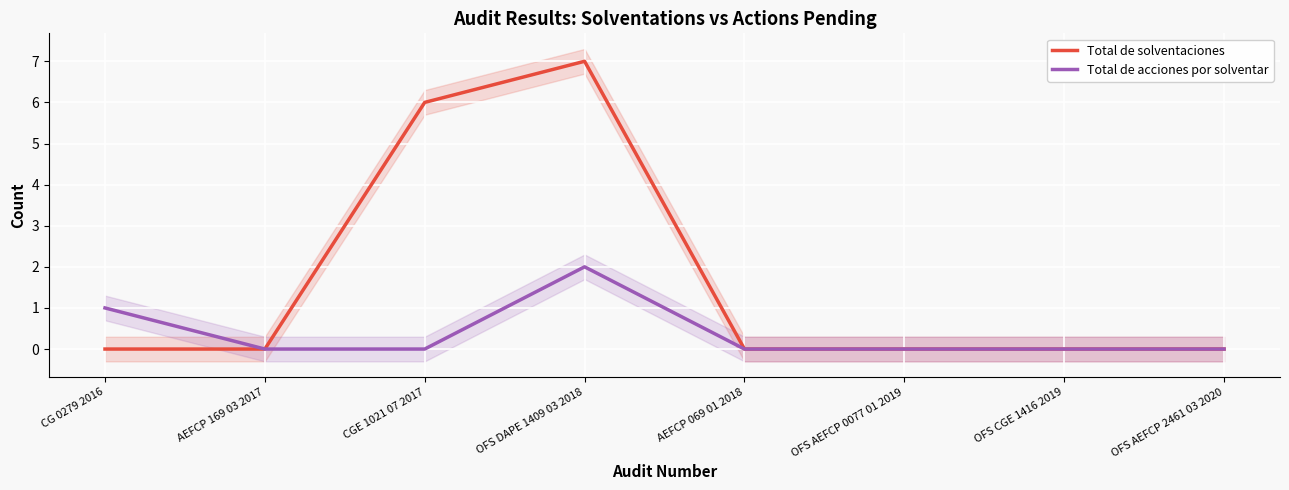

What are all the series names shown in the legend?

Total de solventaciones, Total de acciones por solventar